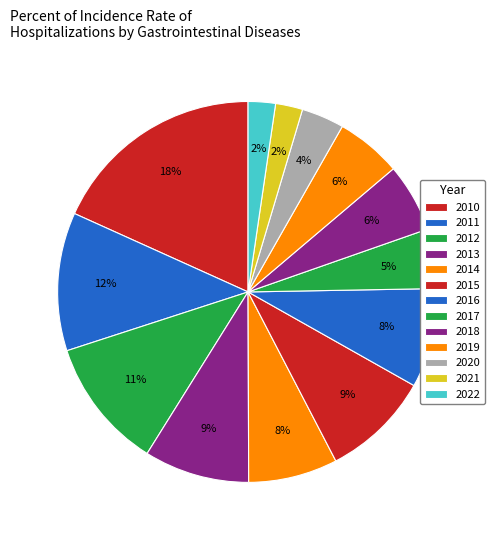

What percentage do 2020 and 2019 together represent?

9.2%